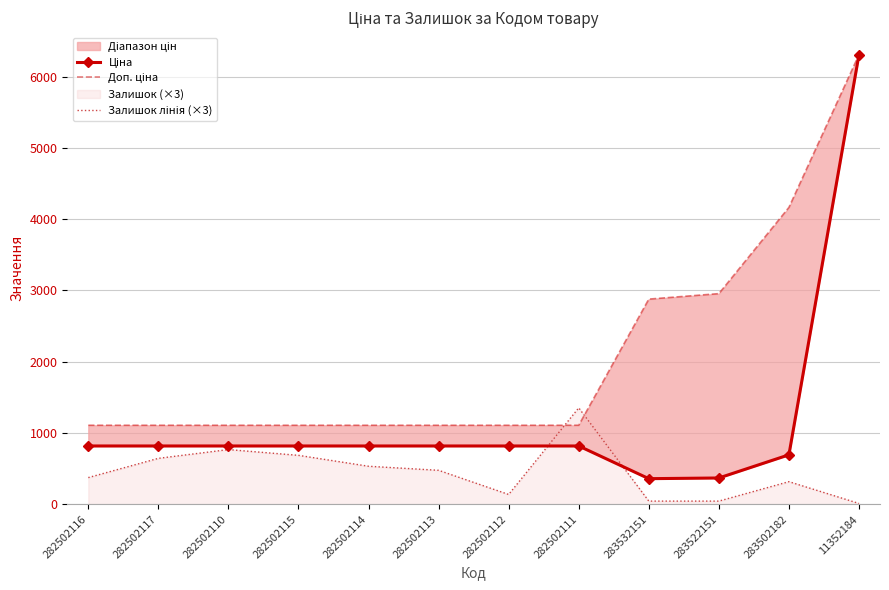

How many lines are shown in the chart?

3